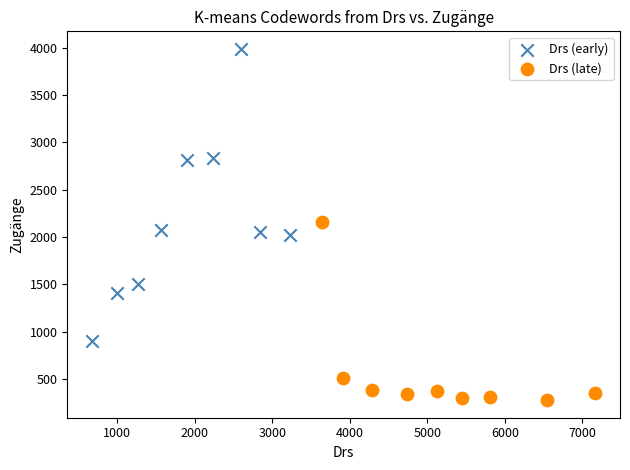

Which series contains the highest Y value?

Drs (early)